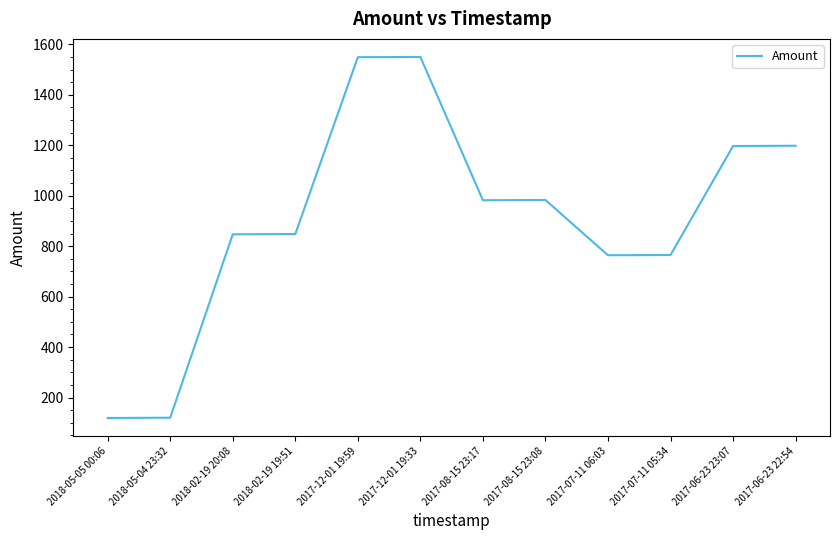

What is the maximum value shown in the chart?

1550